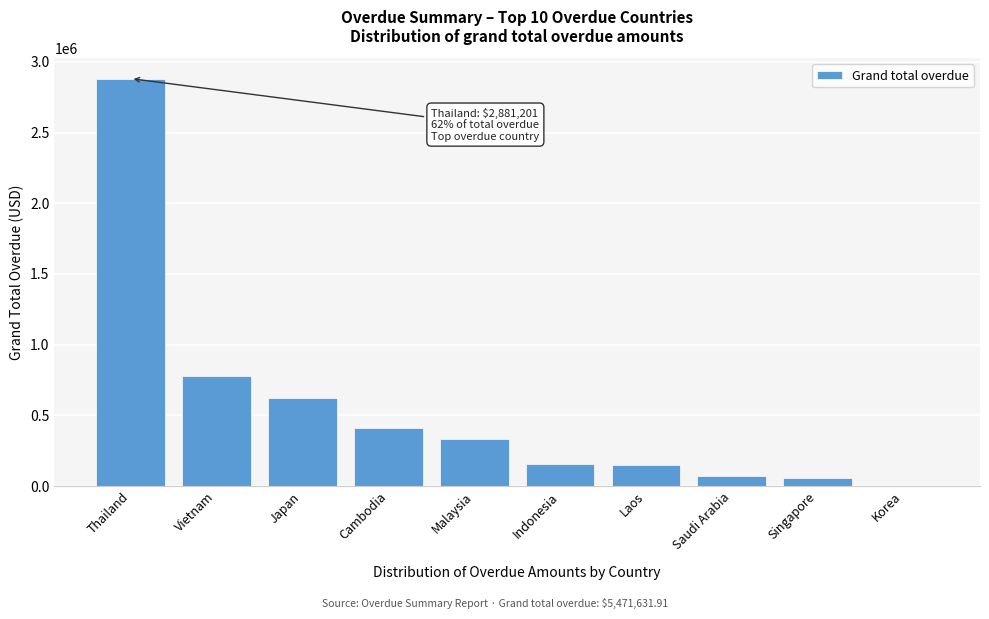

What is the approximate value at Malaysia?

335700.7